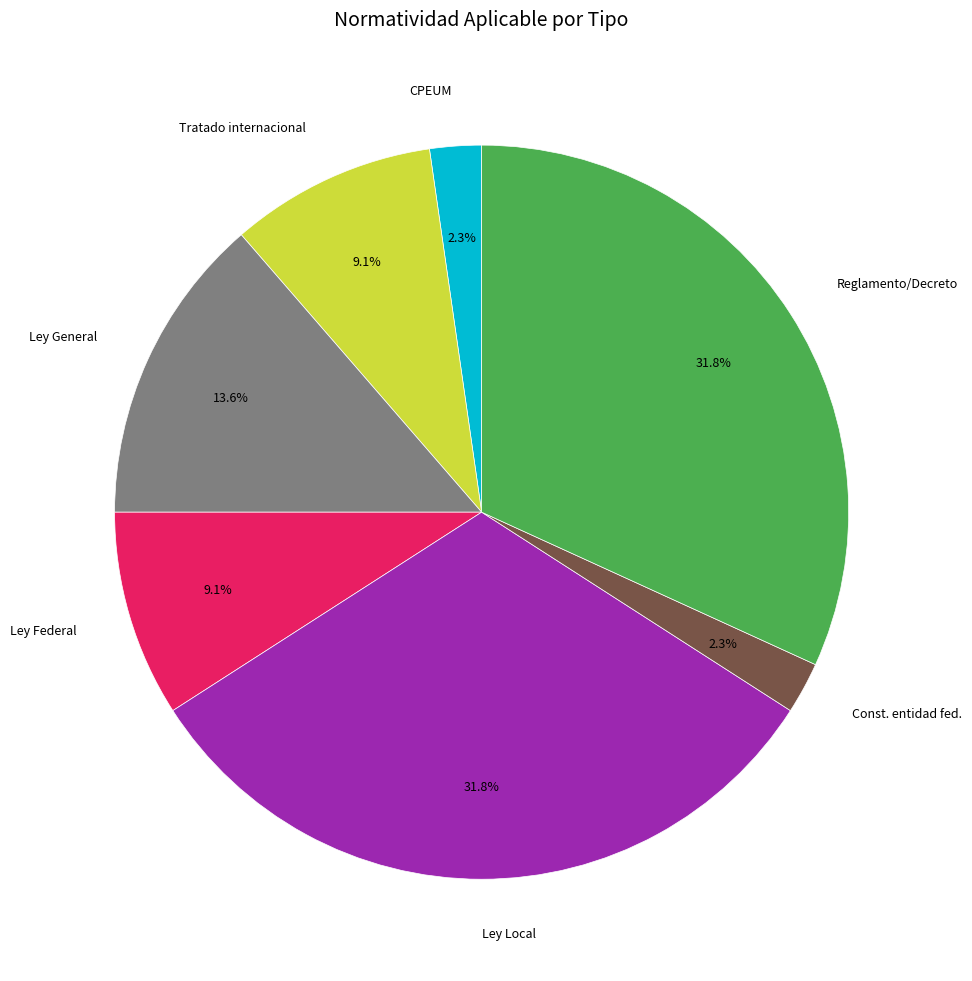

Is there a majority slice in this chart?

No